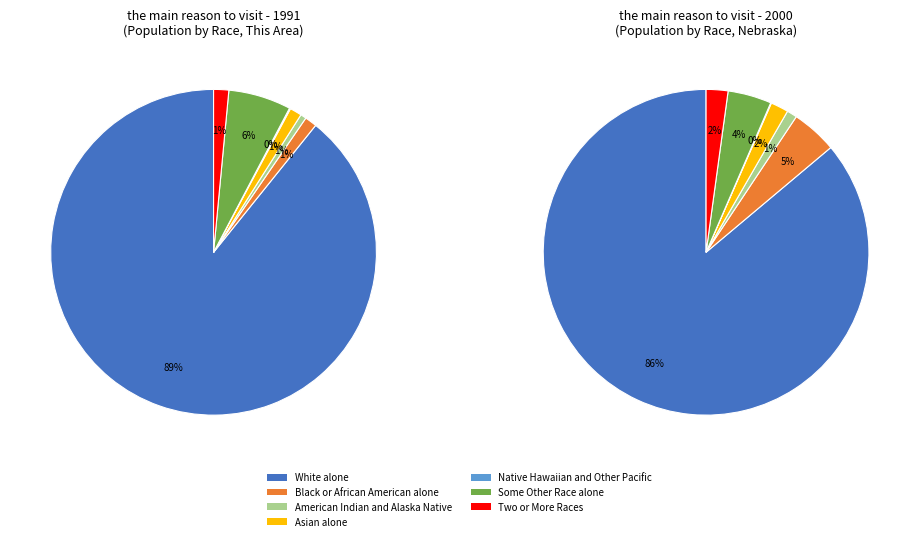

What percentage is the White alone slice, to the nearest percent?

89%